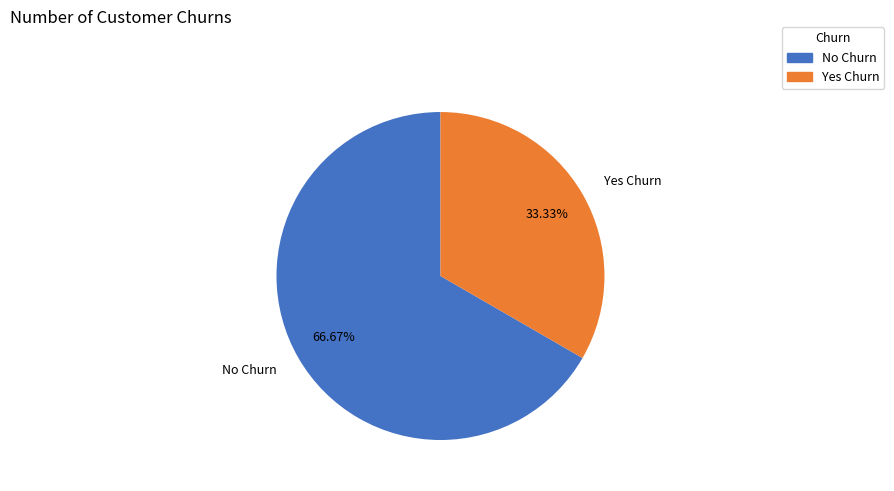

How many slices are in this pie chart?

2